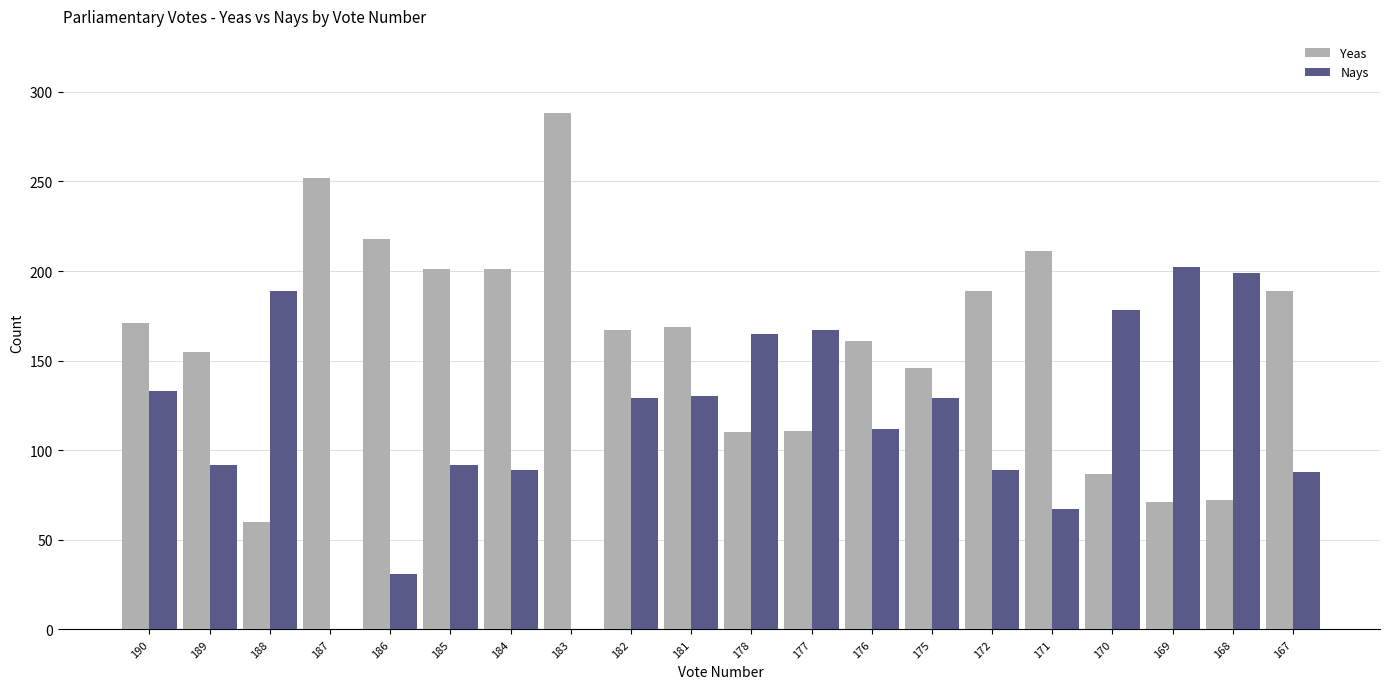

Does the chart contain stacked bars?

No